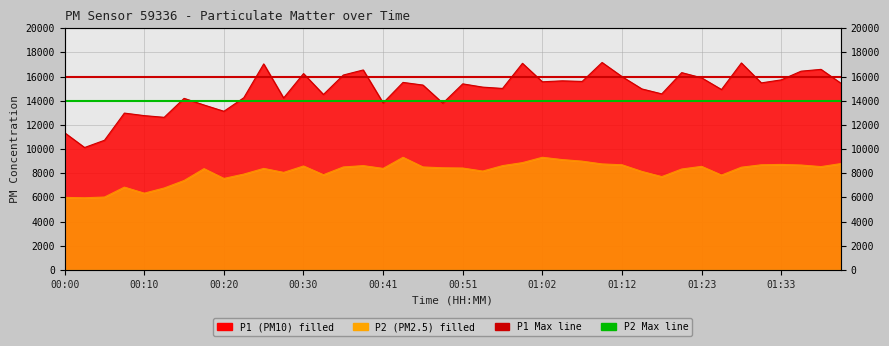

How many lines are shown in the chart?

2